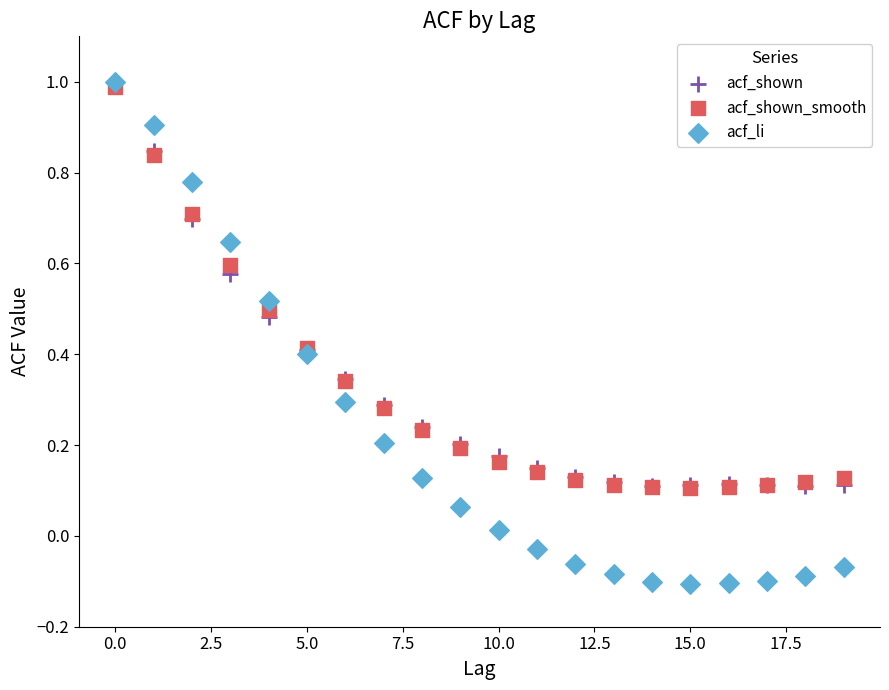

What are all the series names shown in the legend?

acf_shown, acf_shown_smooth, acf_li